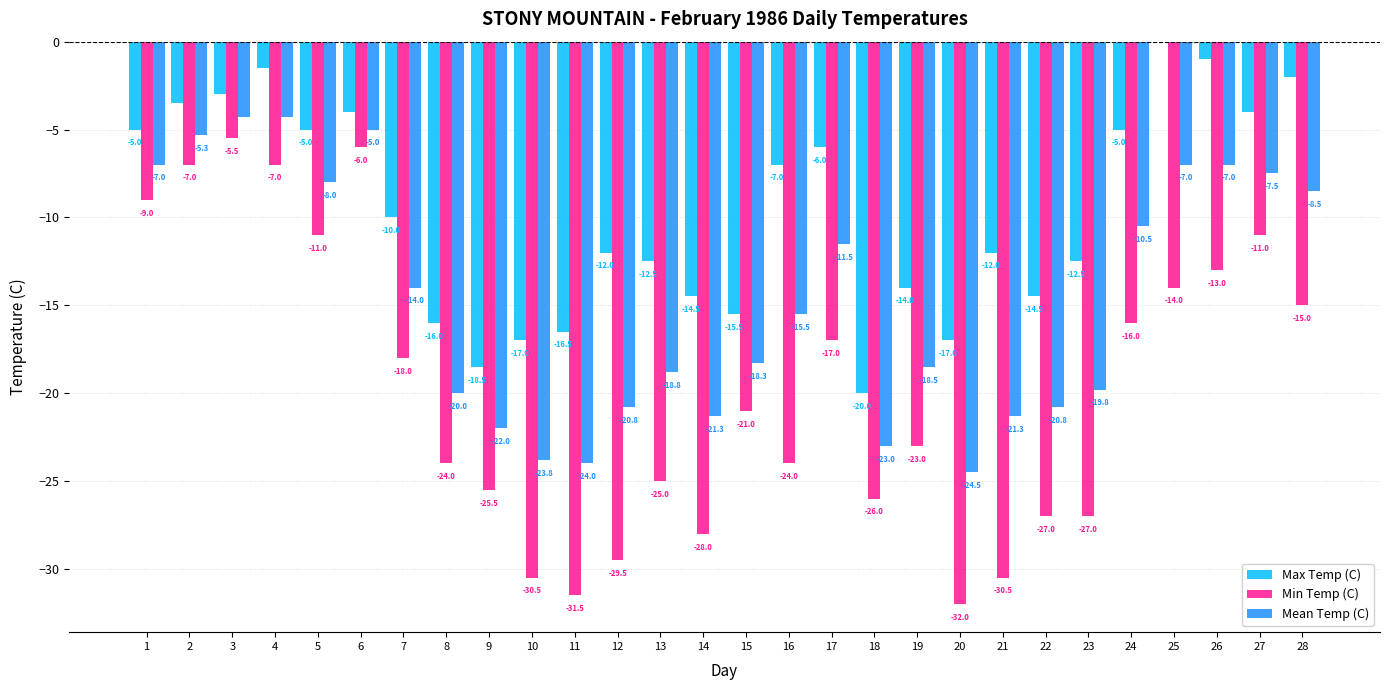

Which series has the largest total across all categories?

Max Temp (C)